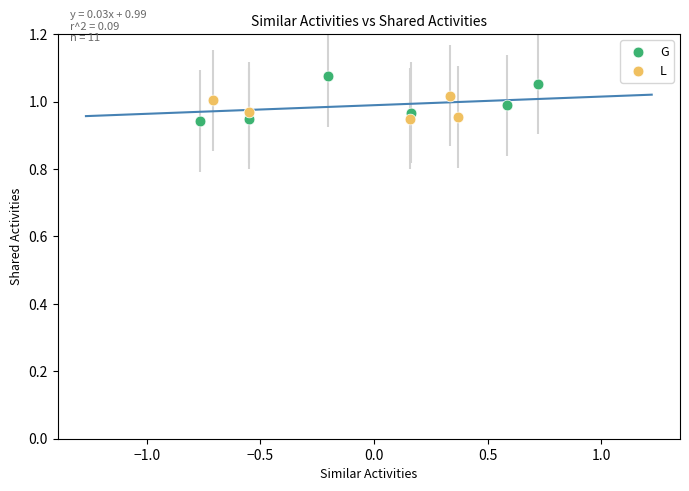

Which series has the widest spread of Y values?

G